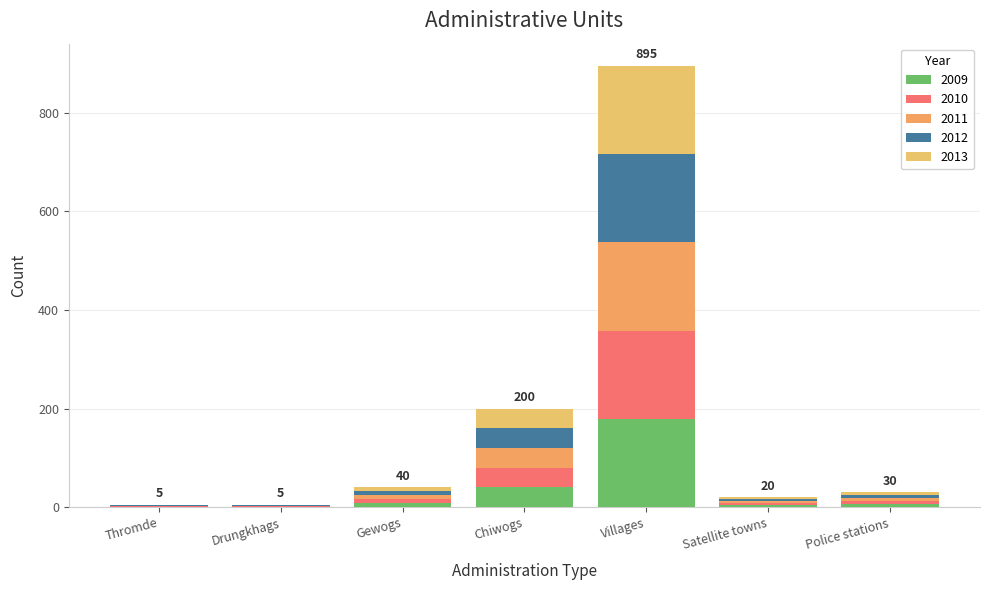

What are all the series names shown in the legend?

2009, 2010, 2011, 2012, 2013